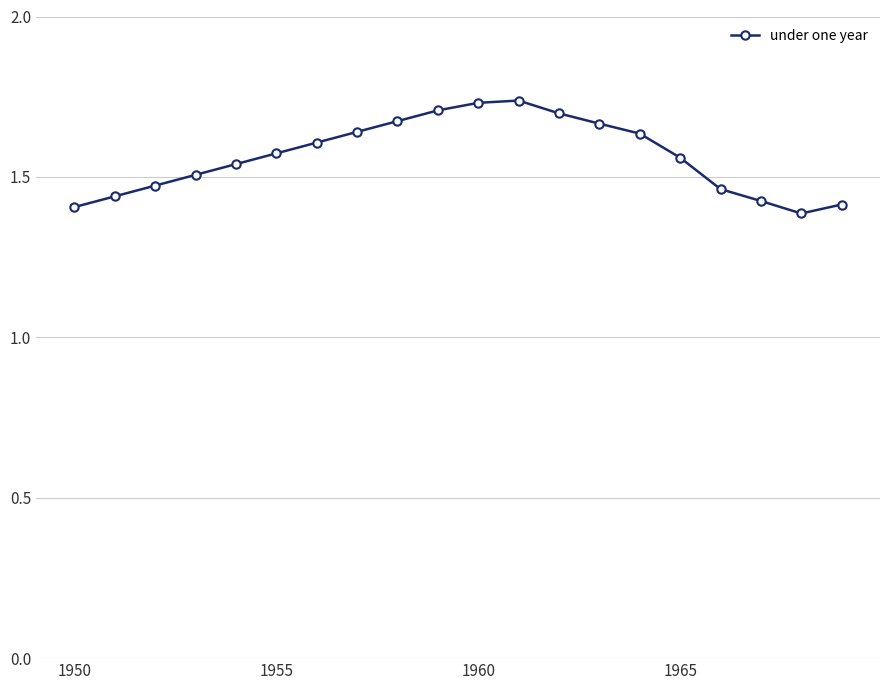

What is the difference between the maximum and second lowest values?

0.3